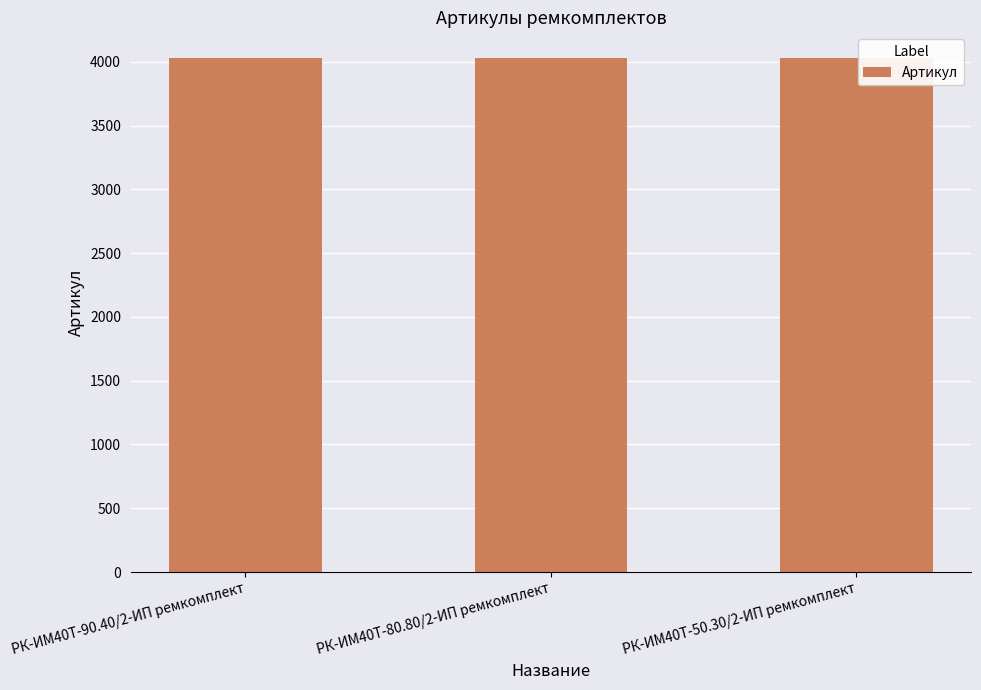

How many bars are there in total?

3